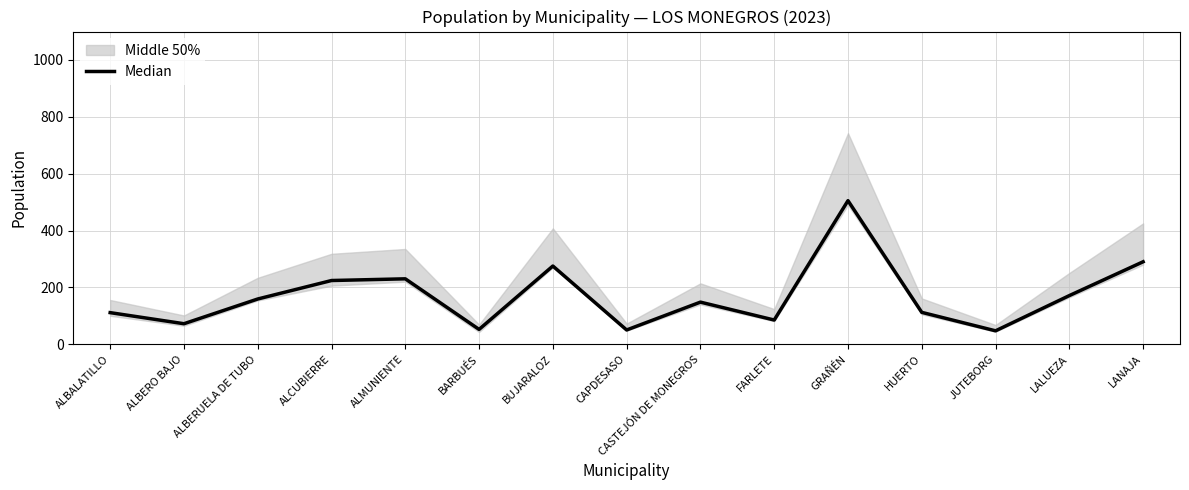

Between FARLETE and JUTEBORG, which is larger?

FARLETE